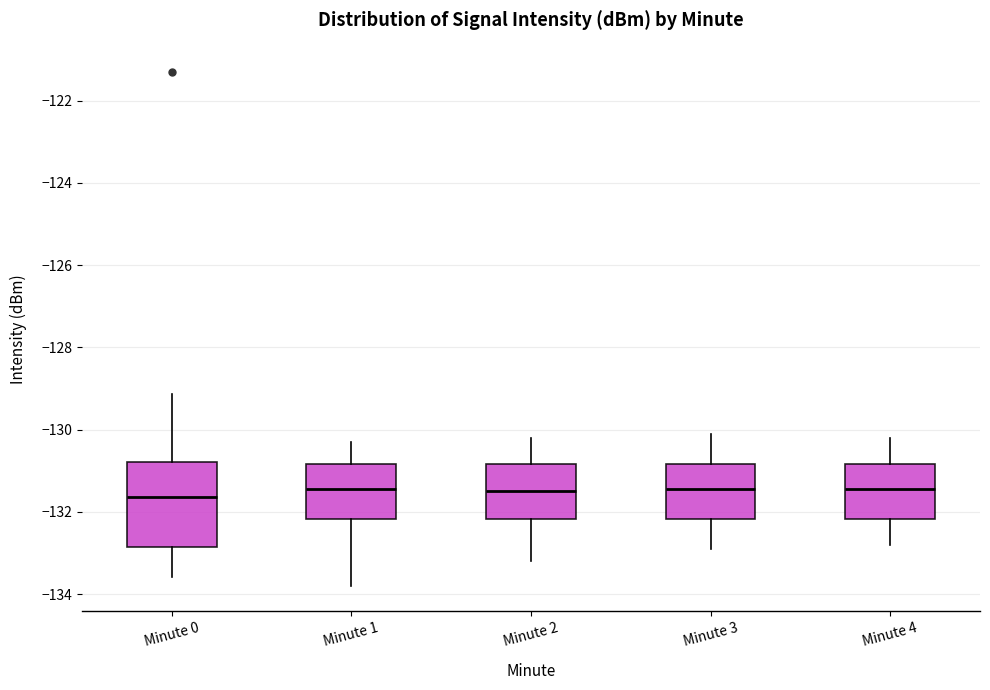

Comparing the boxes themselves (not the whiskers), which one is the tallest?

Minute 0